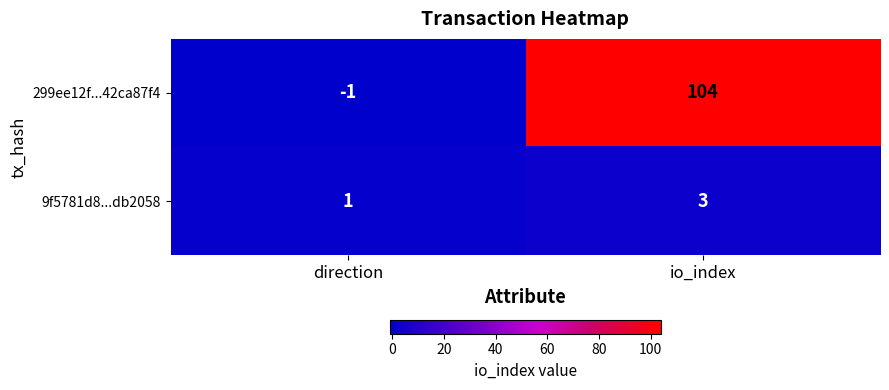

How many positive values does the 299ee12f...42ca87f4 series have?

1